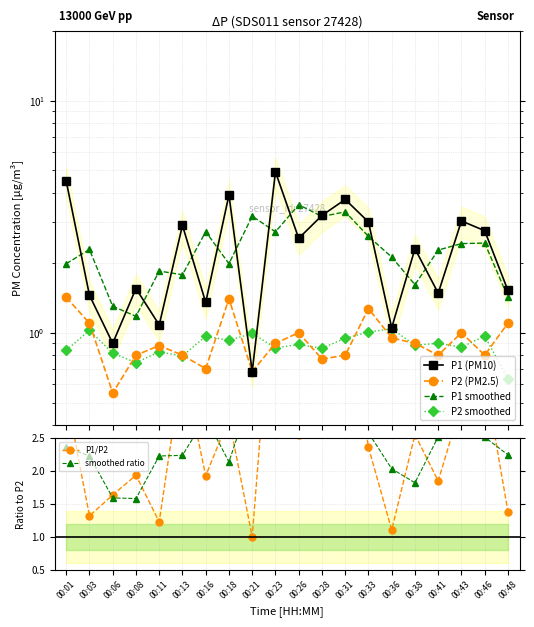

How many lines are shown in the chart?

6